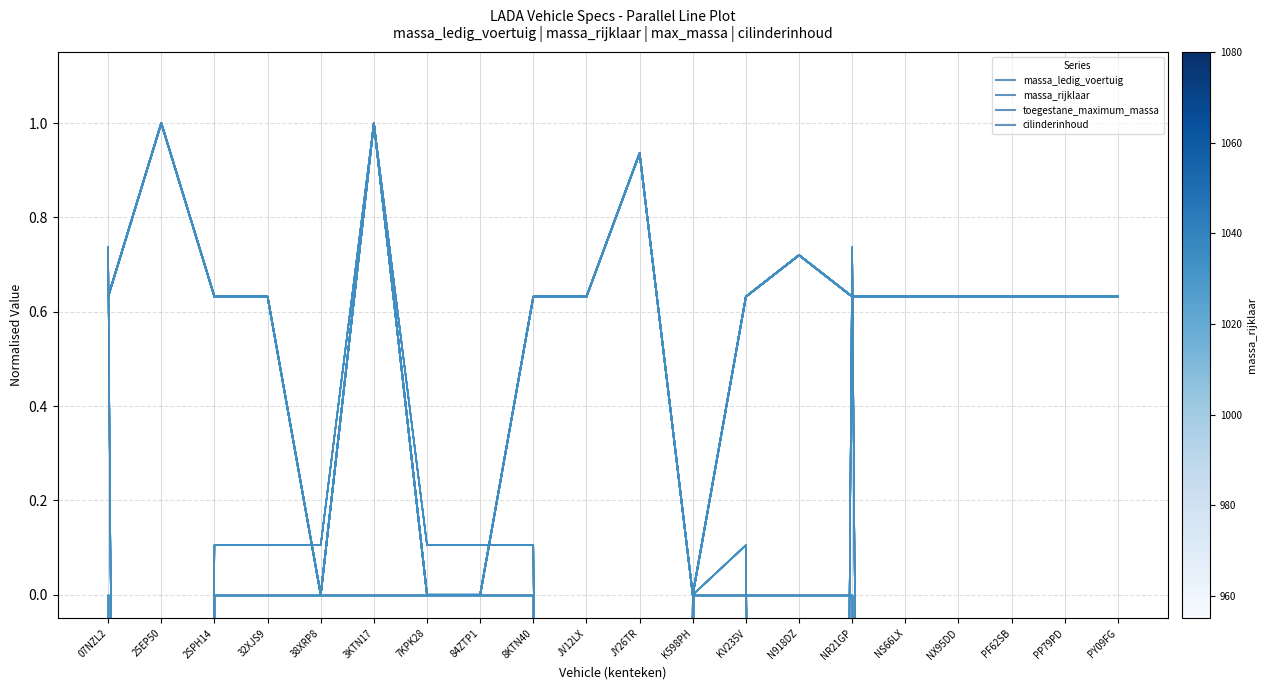

What is the spread (max minus min) of values at 32XJS9?

0.6